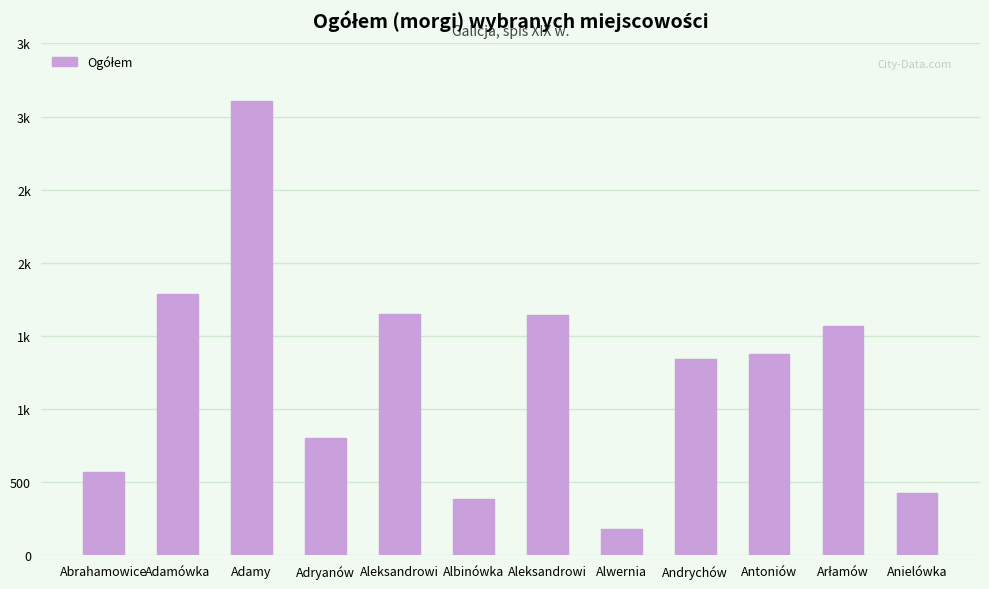

Which label corresponds to the smallest value in the chart?

Alwernia